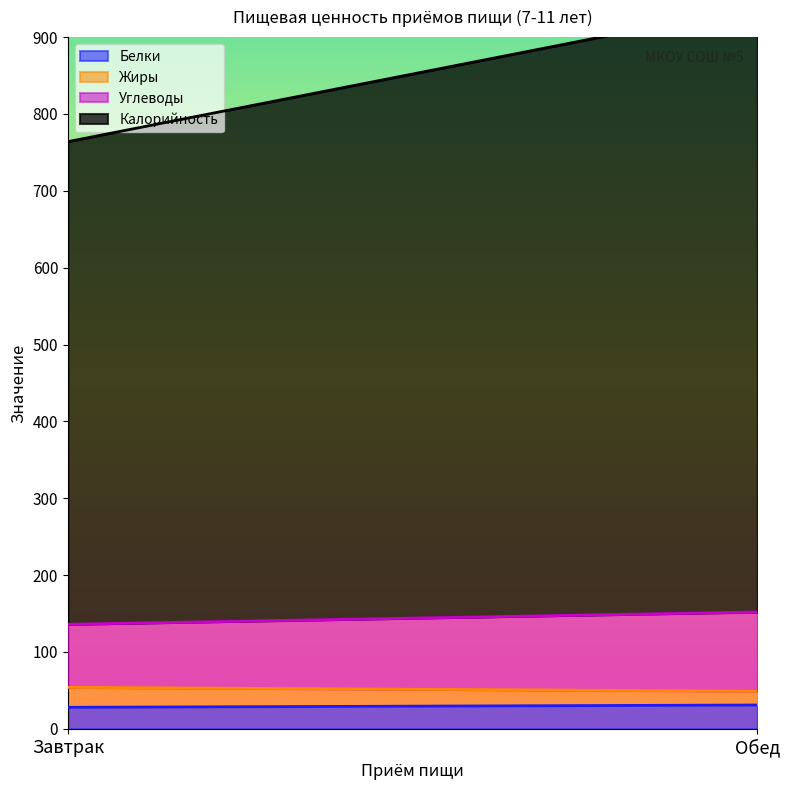

Is it true that Белки equals 31 at Обед?

True